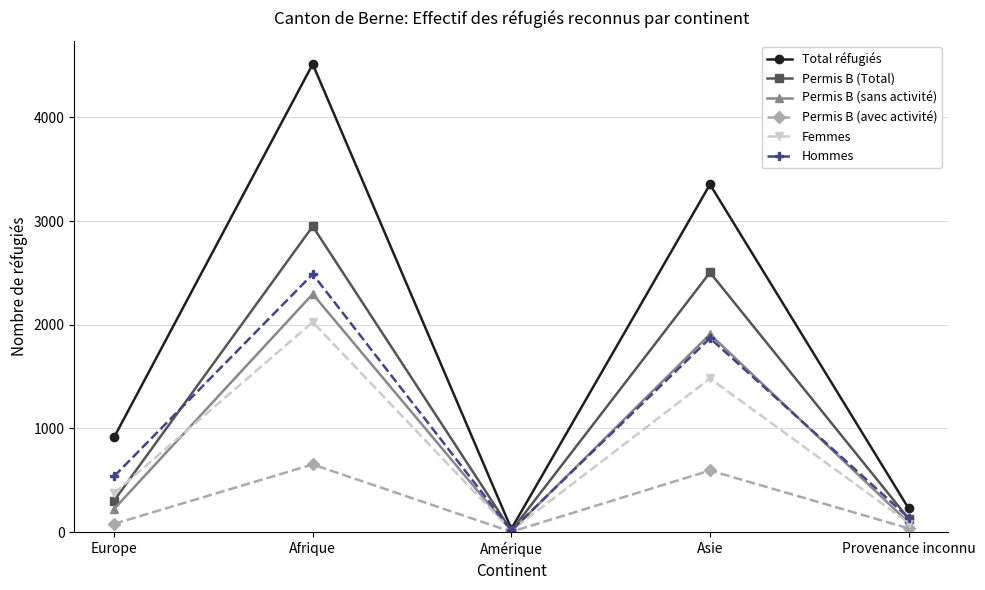

Is it true that Femmes equals 14 at Amérique?

True